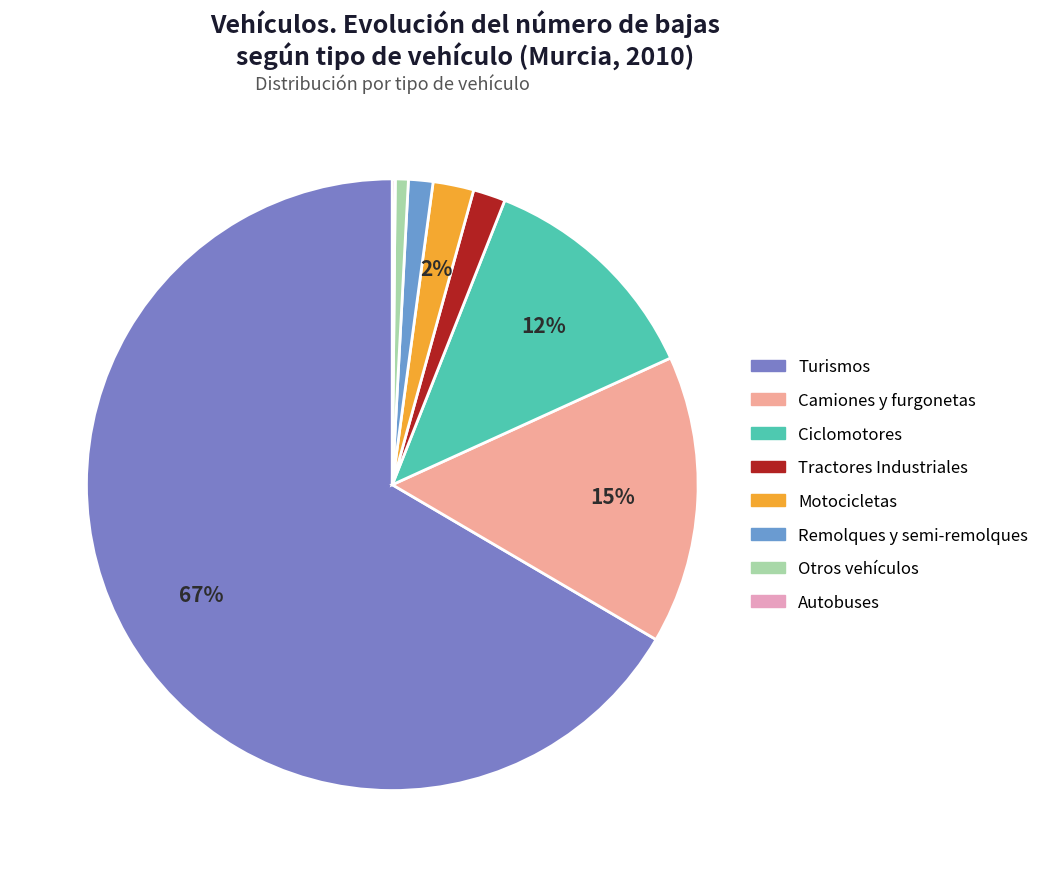

Which slice is the smallest?

Autobuses